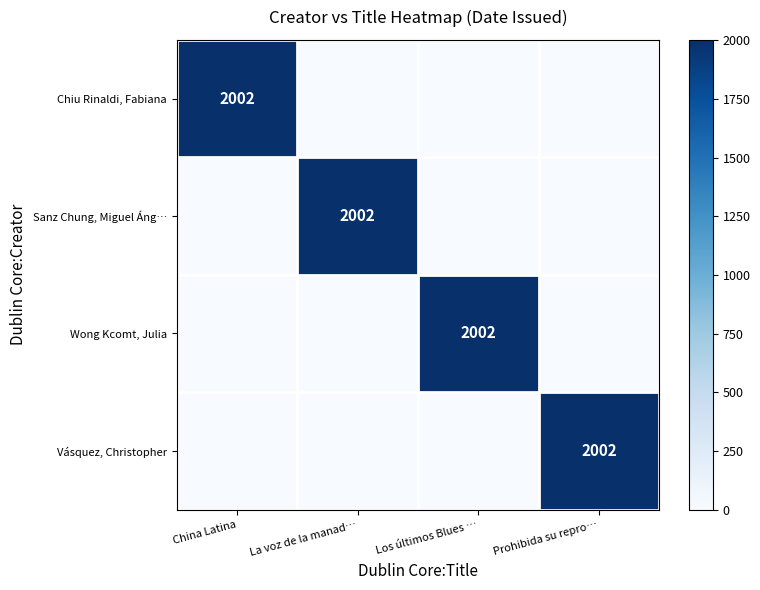

Between China Latina and Los últimos Blues …, which series saw the biggest shift?

Chiu Rinaldi, Fabiana